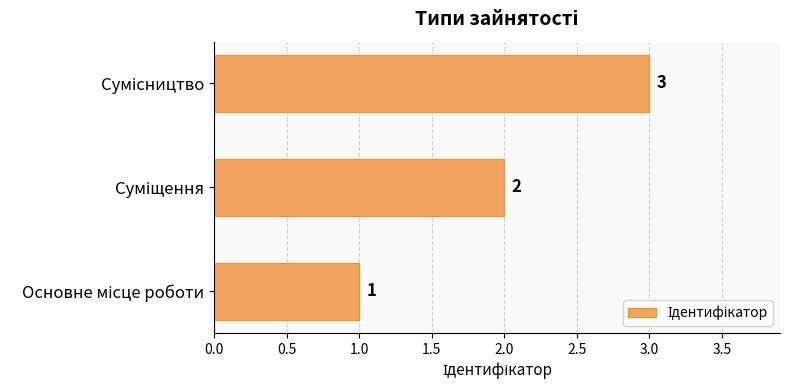

Count the values in the range 1 to 3.

3